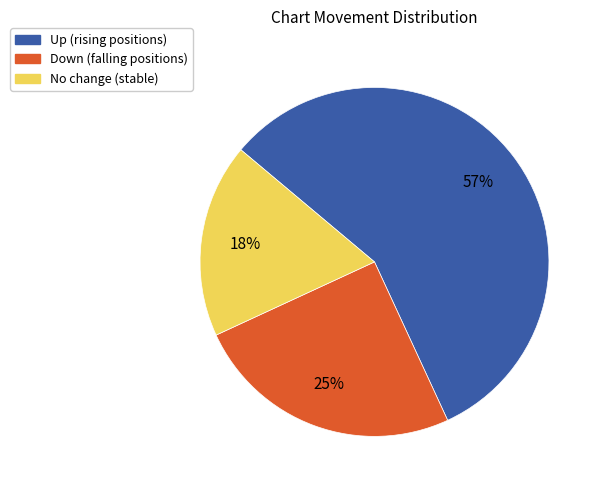

To the nearest percent, what is the difference between the largest and smallest slice percentages?

39%